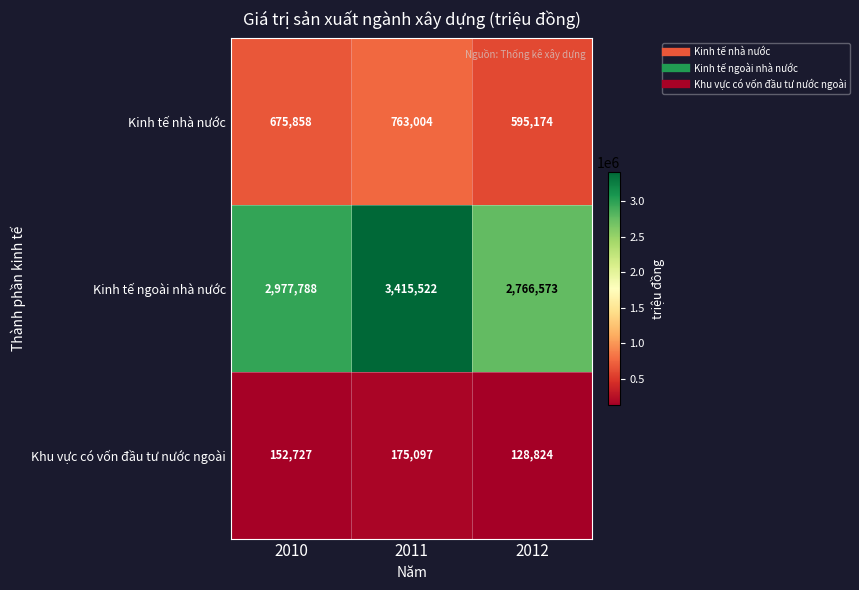

Reading right to left, list all the values displayed in this chart.

Kinh tế nhà nước: 595174	763004	675858
Kinh tế ngoài nhà nước: 2766573	3415522	2977788
Khu vực có vốn đầu tư nước ngoài: 128824	175097	152727